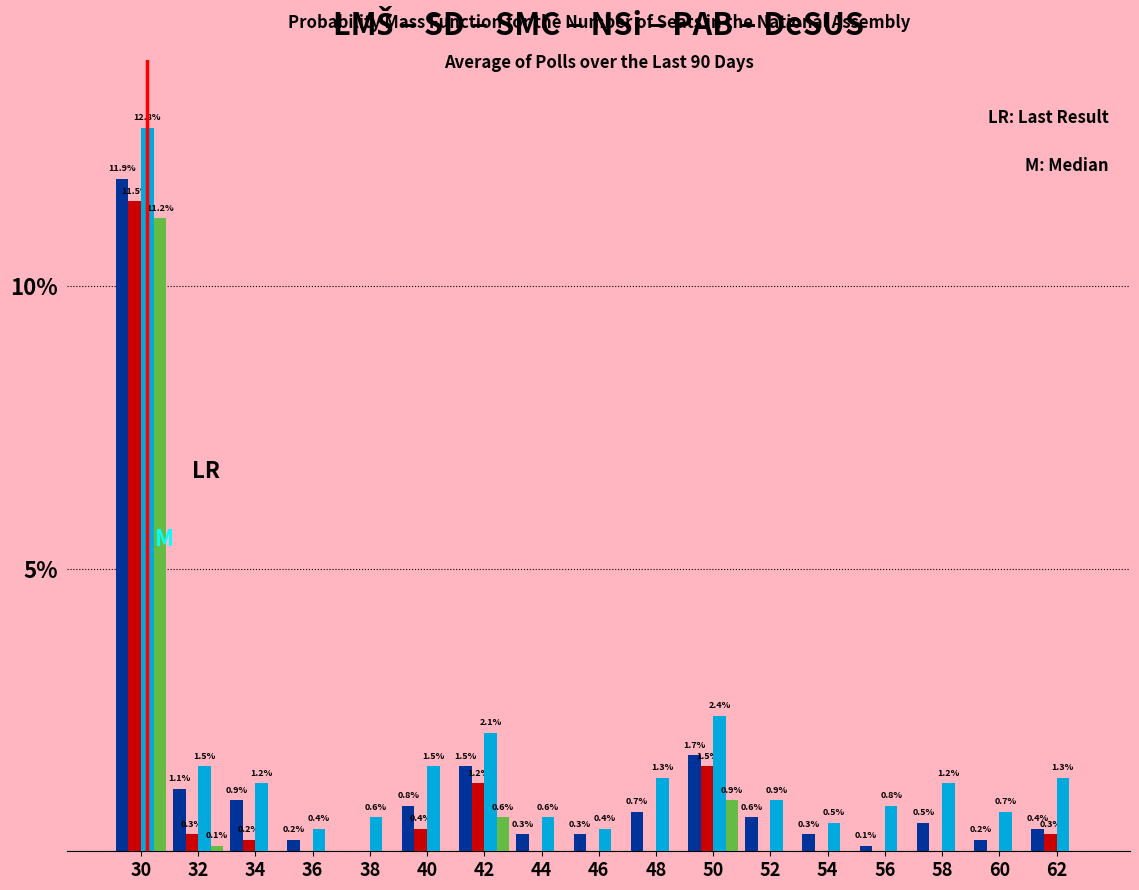

Which category has the highest value across all series?

30